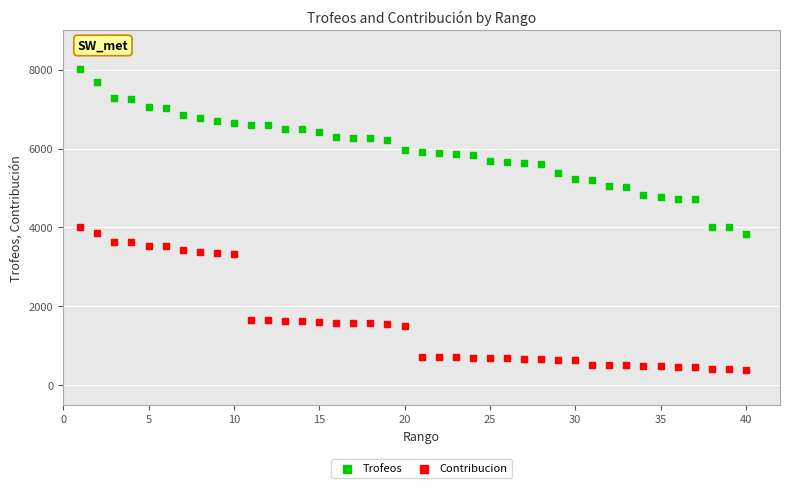

What are all the series names shown in the legend?

Trofeos, Contribucion